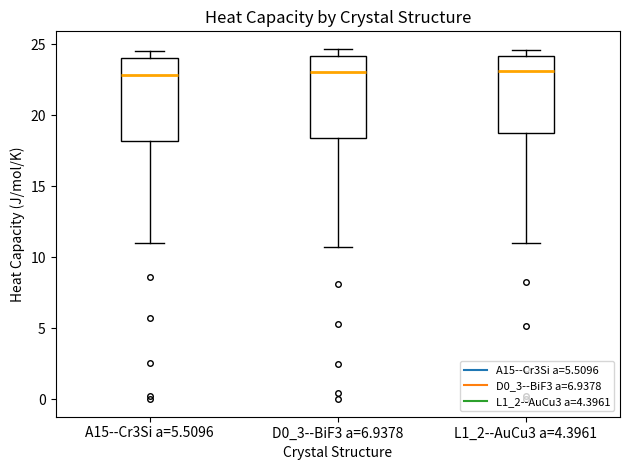

Where is the lower edge of the box for L1_2--AuCu3 a=4.3961 on the y-axis? The values are not printed on the chart, so give them approximately, as read against the axis.

18.5